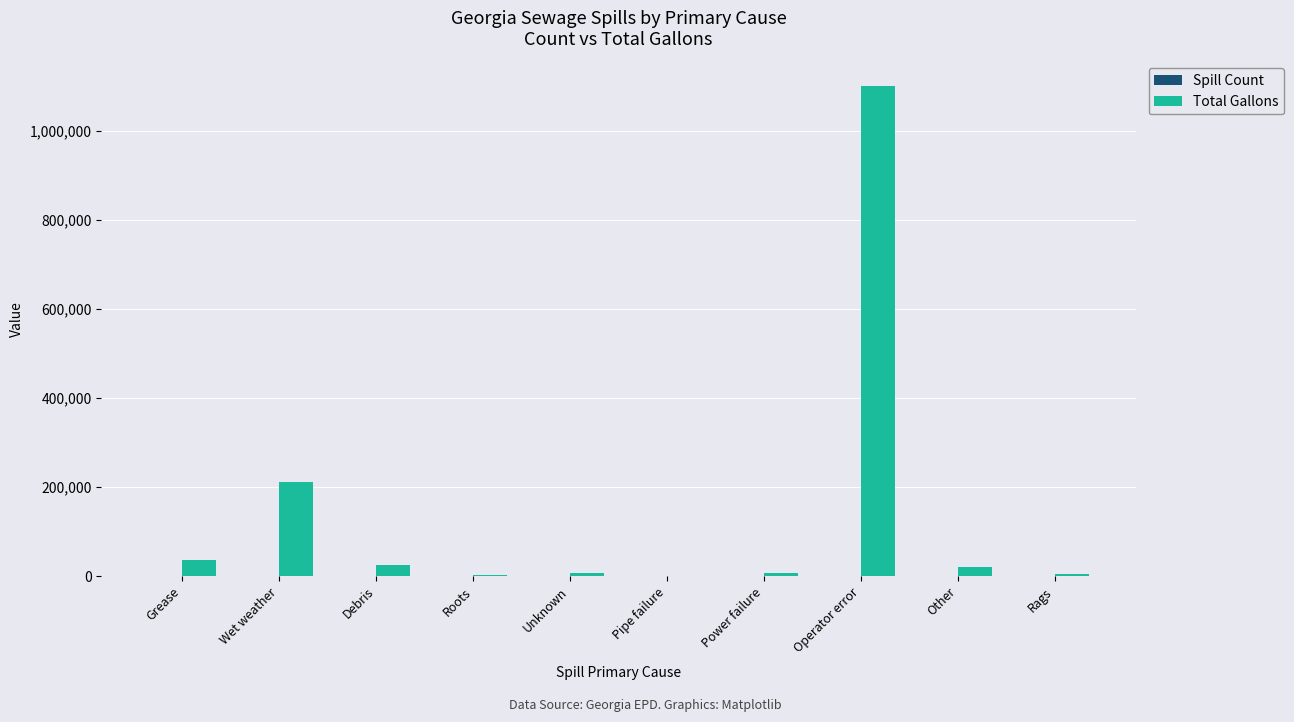

What value does the Total Gallons series have at Power failure, to the nearest 100?

6500